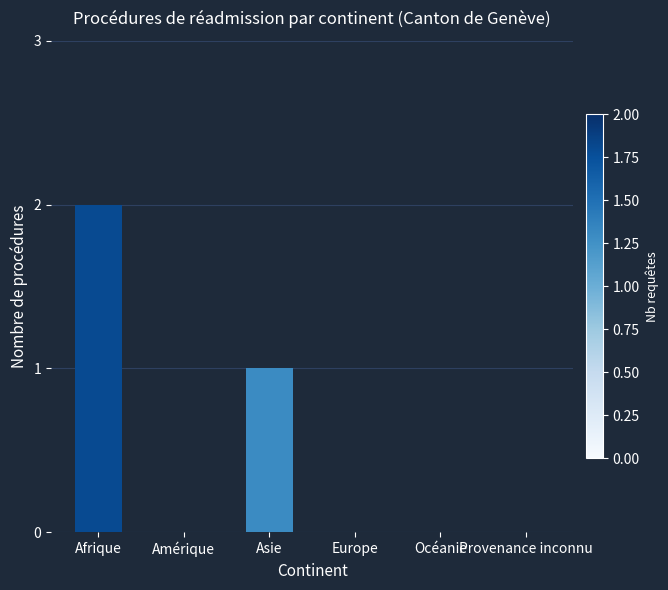

At which label is the value closest to 1?

Asie